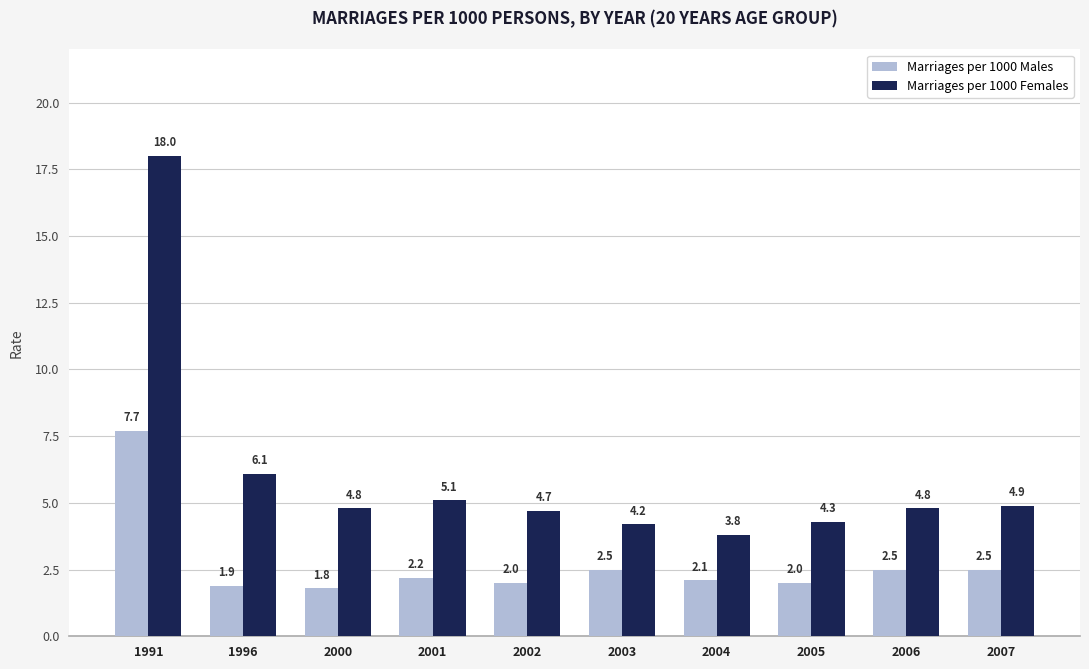

What is the value of the Marriages per 1000 Males bar at the 5th from the left?

2.0